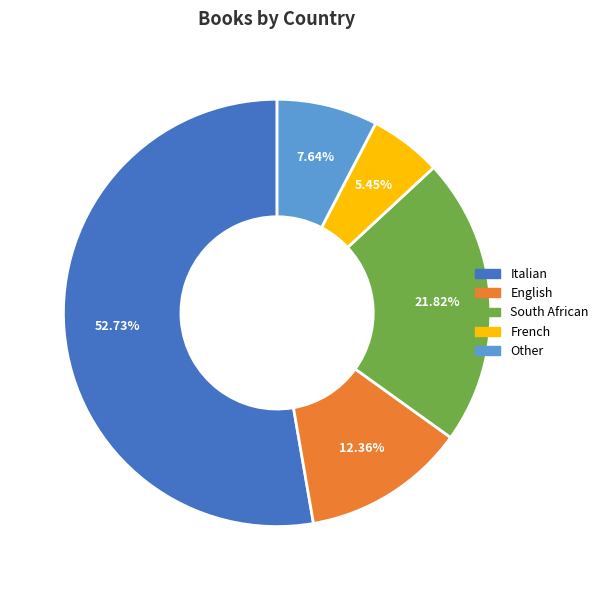

How many segments does this pie chart have?

5